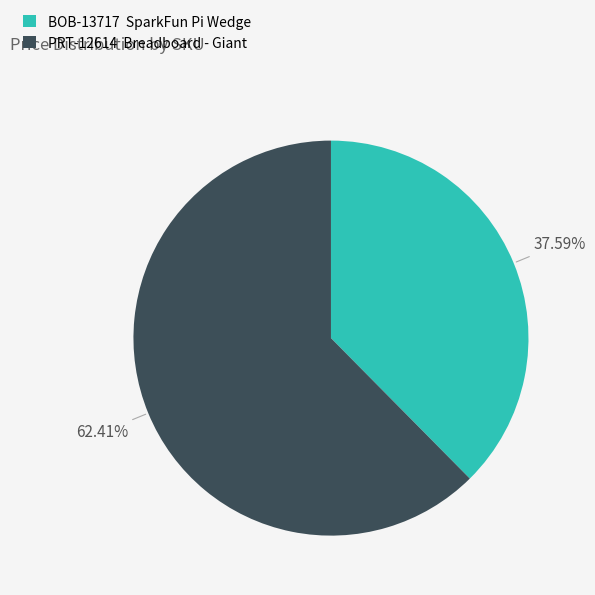

What is the total percentage of PRT-12614 and BOB-13717?

100.0%